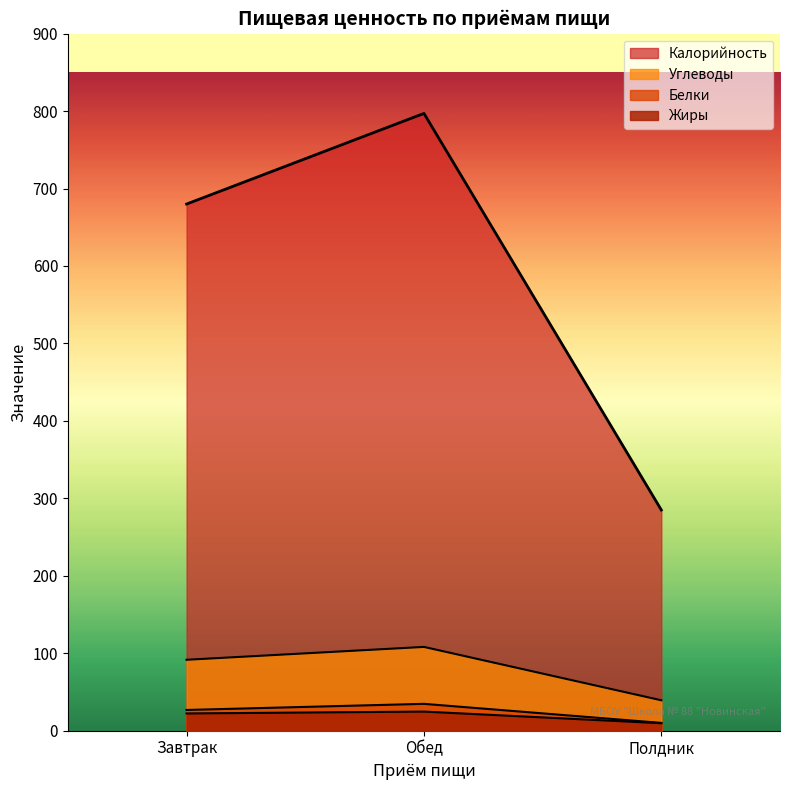

Reading left to right, list all the values displayed in this chart.

Калорийность: 680.0	797.0	285.0
Белки: 26.8	34.7	10.1
Жиры: 22.3	24.7	9.7
Углеводы: 91.6	108.2	39.3